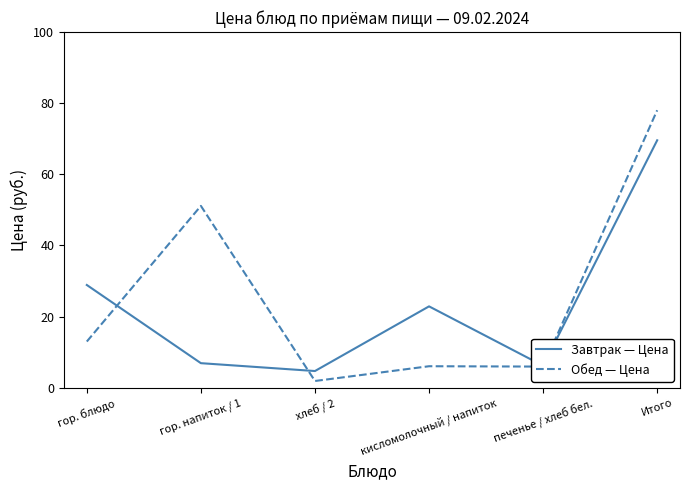

What is the average value of the Завтрак — Цена series?

23.2